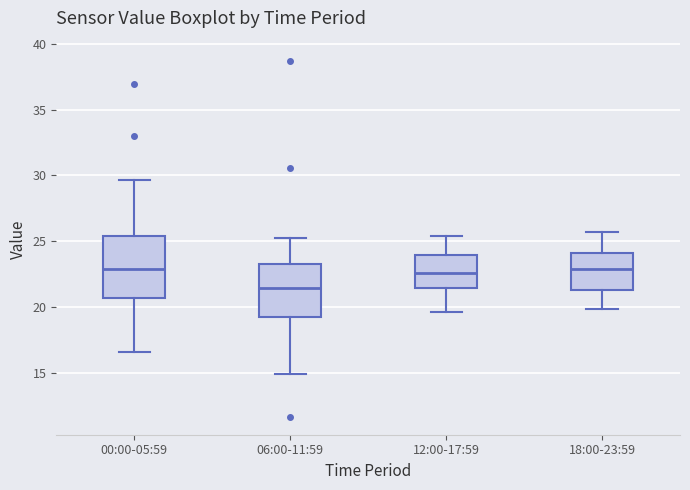

Reading left to right, transcribe this box plot: for each box, give where its median line is, the range the box spans, and where its two whiskers end, as read against the y-axis. The values are not printed on the chart, so give them approximately, as read against the axis.

00:00-05:59: median 23.0, box 20.5 to 25.5, whiskers 16.5 to 29.5
06:00-11:59: median 21.5, box 19.0 to 23.5, whiskers 15.0 to 25.5
12:00-17:59: median 22.5, box 21.5 to 24.0, whiskers 19.5 to 25.5
18:00-23:59: median 23.0, box 21.5 to 24.0, whiskers 20.0 to 25.5